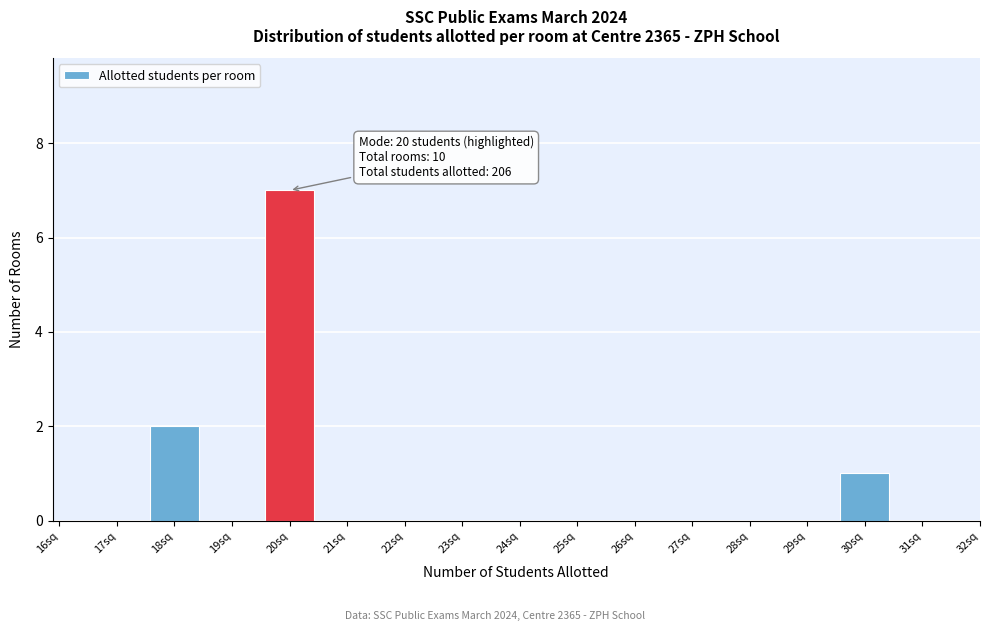

Over which range of the x-axis is the bar tallest?

19.5 to 20.5